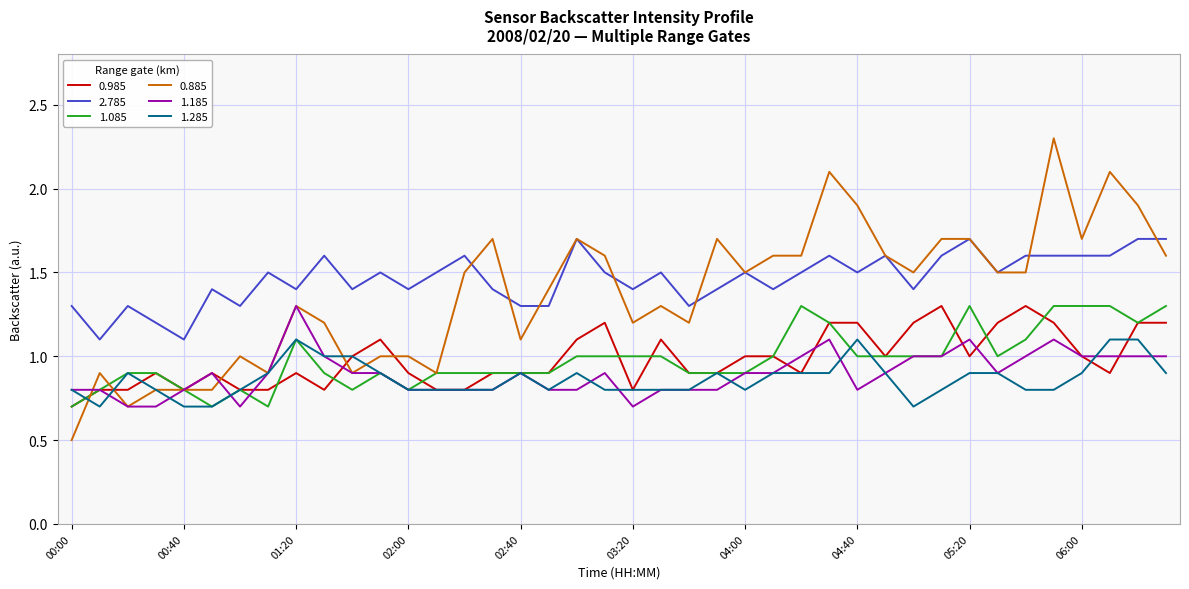

Reading right to left, list all the values displayed in this chart.

0.985: 1.2	1.2	0.9	1.0	1.2	1.3	1.2	1.0	1.3	1.2	1.0	1.2	1.2	0.9	1.0	1.0	0.9	0.9	1.1	0.8	1.2	1.1	0.9	0.9	0.9	0.8	0.8	0.9	1.1	1.0	0.8	0.9	0.8	0.8	0.9	0.8	0.9	0.8	0.8	0.7
2.785: 1.7	1.7	1.6	1.6	1.6	1.6	1.5	1.7	1.6	1.4	1.6	1.5	1.6	1.5	1.4	1.5	1.4	1.3	1.5	1.4	1.5	1.7	1.3	1.3	1.4	1.6	1.5	1.4	1.5	1.4	1.6	1.4	1.5	1.3	1.4	1.1	1.2	1.3	1.1	1.3
1.085: 1.3	1.2	1.3	1.3	1.3	1.1	1.0	1.3	1.0	1.0	1.0	1.0	1.2	1.3	1.0	0.9	0.9	0.9	1.0	1.0	1.0	1.0	0.9	0.9	0.9	0.9	0.9	0.8	0.9	0.8	0.9	1.1	0.7	0.8	0.7	0.8	0.9	0.9	0.8	0.7
0.885: 1.6	1.9	2.1	1.7	2.3	1.5	1.5	1.7	1.7	1.5	1.6	1.9	2.1	1.6	1.6	1.5	1.7	1.2	1.3	1.2	1.6	1.7	1.4	1.1	1.7	1.5	0.9	1.0	1.0	0.9	1.2	1.3	0.9	1.0	0.8	0.8	0.8	0.7	0.9	0.5
1.185: 1.0	1.0	1.0	1.0	1.1	1.0	0.9	1.1	1.0	1.0	0.9	0.8	1.1	1.0	0.9	0.9	0.8	0.8	0.8	0.7	0.9	0.8	0.8	0.9	0.8	0.8	0.8	0.8	0.9	0.9	1.0	1.3	0.9	0.7	0.9	0.8	0.7	0.7	0.8	0.8
1.285: 0.9	1.1	1.1	0.9	0.8	0.8	0.9	0.9	0.8	0.7	0.9	1.1	0.9	0.9	0.9	0.8	0.9	0.8	0.8	0.8	0.8	0.9	0.8	0.9	0.8	0.8	0.8	0.8	0.9	1.0	1.0	1.1	0.9	0.8	0.7	0.7	0.8	0.9	0.7	0.8